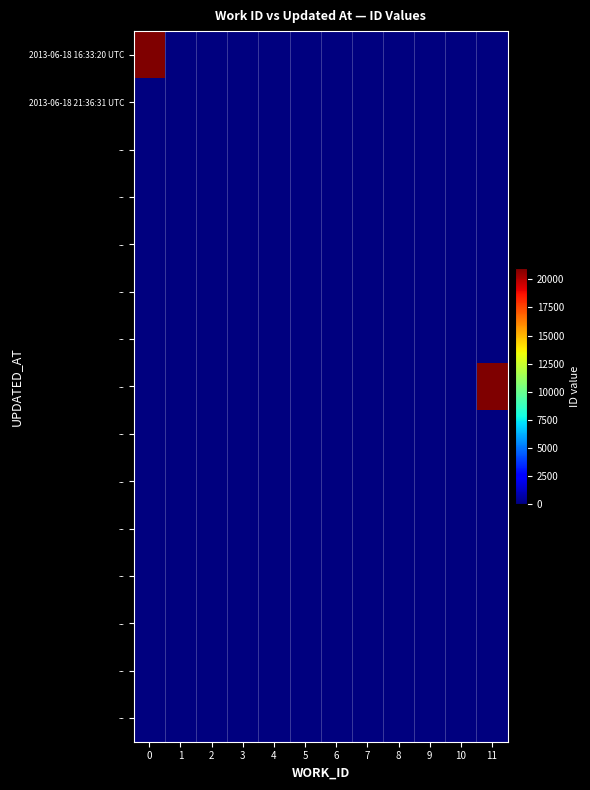

Which category has the lowest value across all series?

1